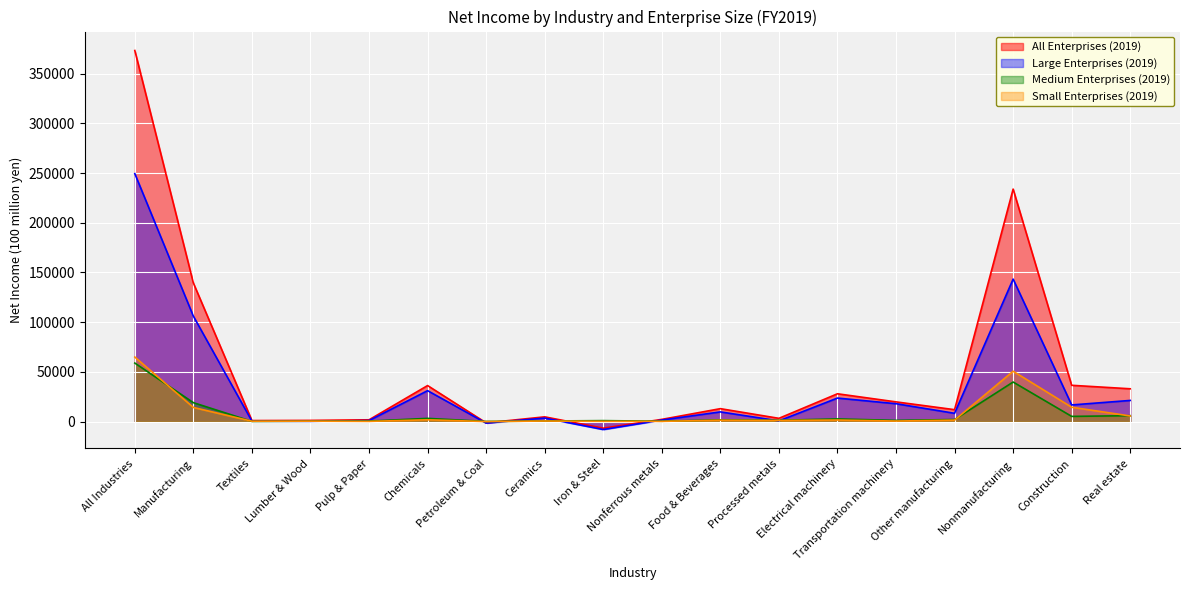

How many interior local peaks does the All Enterprises (2019) series have?

5